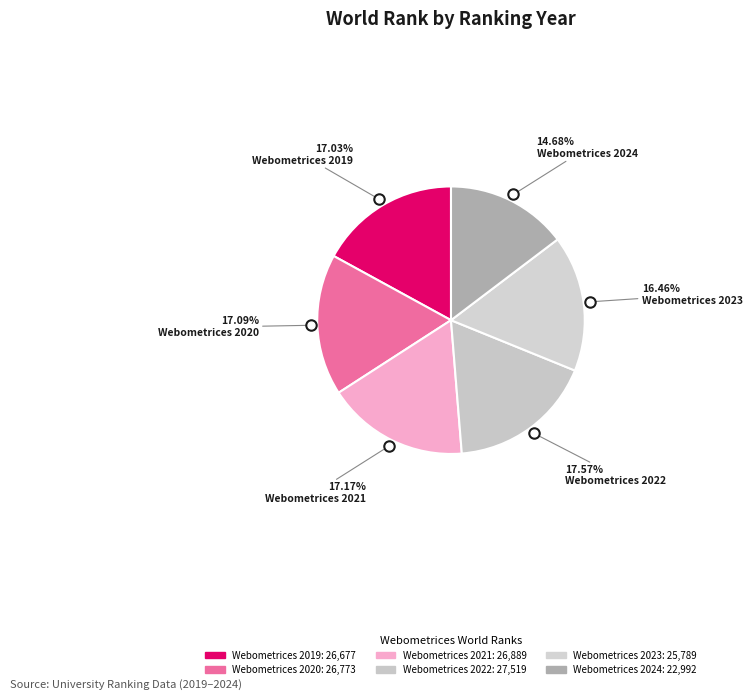

How many segments does this pie chart have?

6